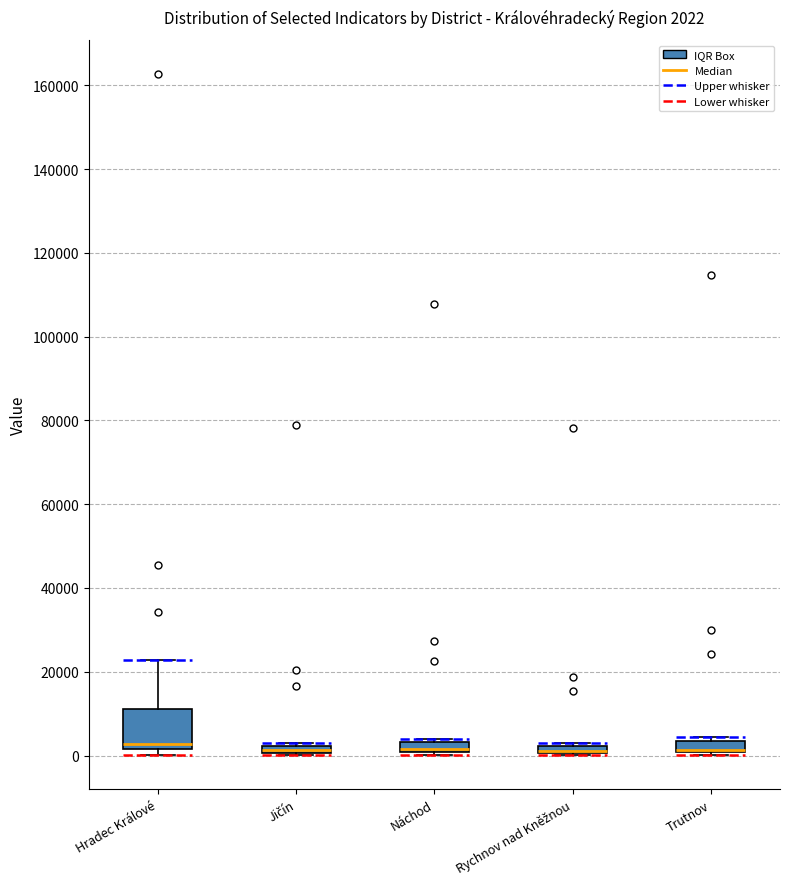

Comparing the boxes themselves (not the whiskers), which one is the tallest?

Hradec Králové